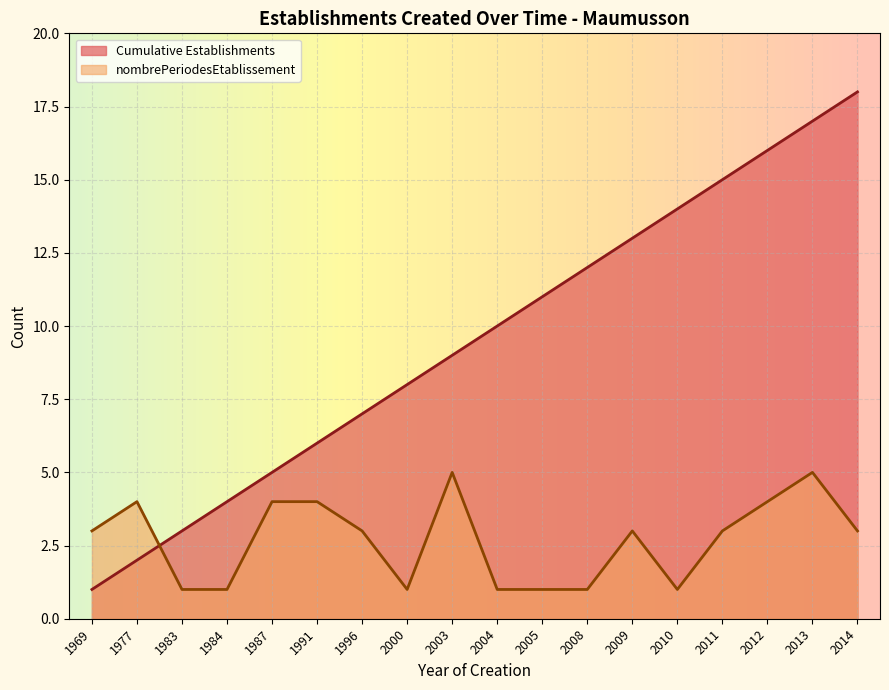

How many lines are shown in the chart?

2